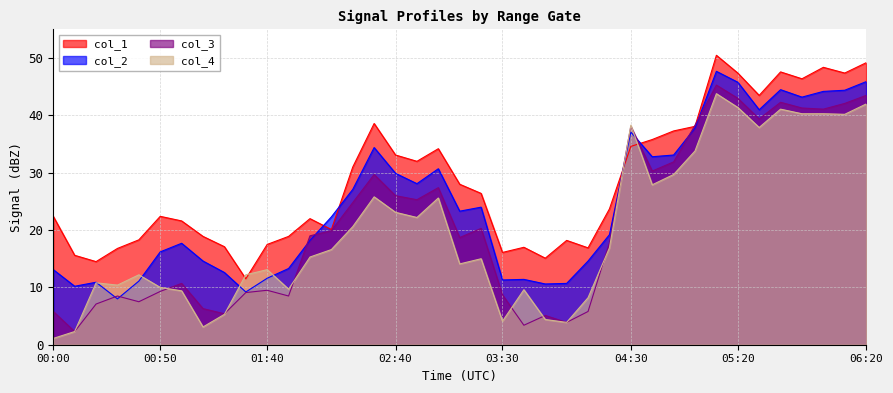

What are all the series names shown in the legend?

col_1, col_2, col_3, col_4